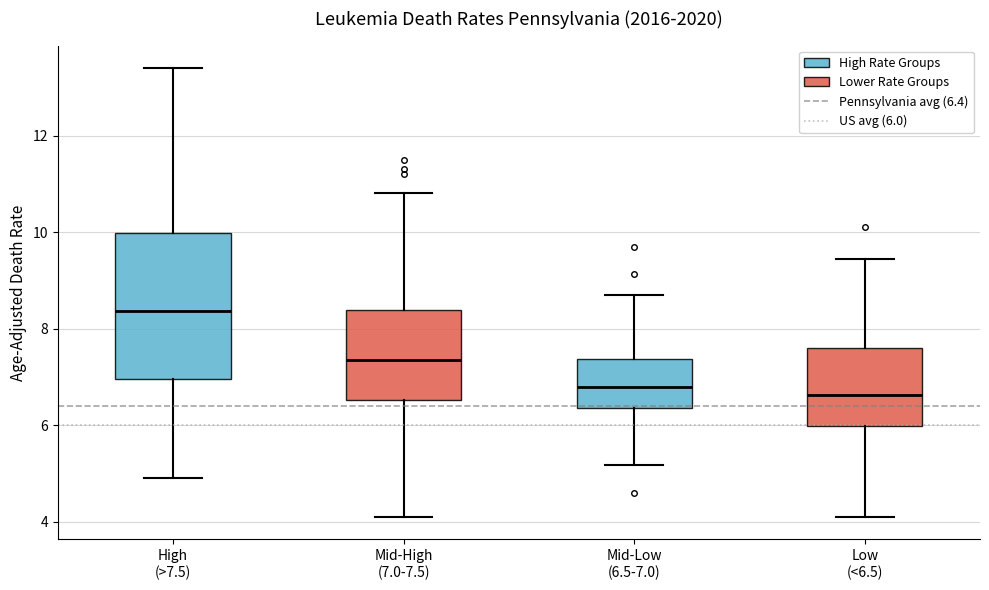

Reading left to right, read every box against the y-axis: the position of its median line, the range the box covers, and the ends of its whiskers. The values are not printed on the chart, so give them approximately, as read against the axis.

High (>7.5): median 8.4, box 7.0 to 10.0, whiskers 5.0 to 13.4
Mid-High (7.0-7.5): median 7.4, box 6.6 to 8.4, whiskers 4.2 to 10.8
Mid-Low (6.5-7.0): median 6.8, box 6.4 to 7.4, whiskers 5.2 to 8.8
Low (<6.5): median 6.6, box 6.0 to 7.6, whiskers 4.2 to 9.4